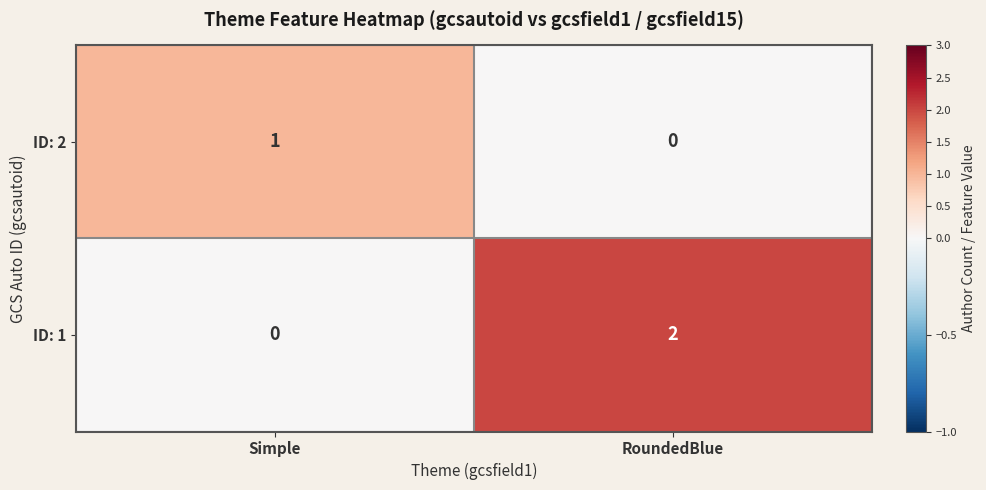

Reading left to right, transcribe all the data shown in this chart.

ID: 2: Simple=1	RoundedBlue=0
ID: 1: Simple=0	RoundedBlue=2